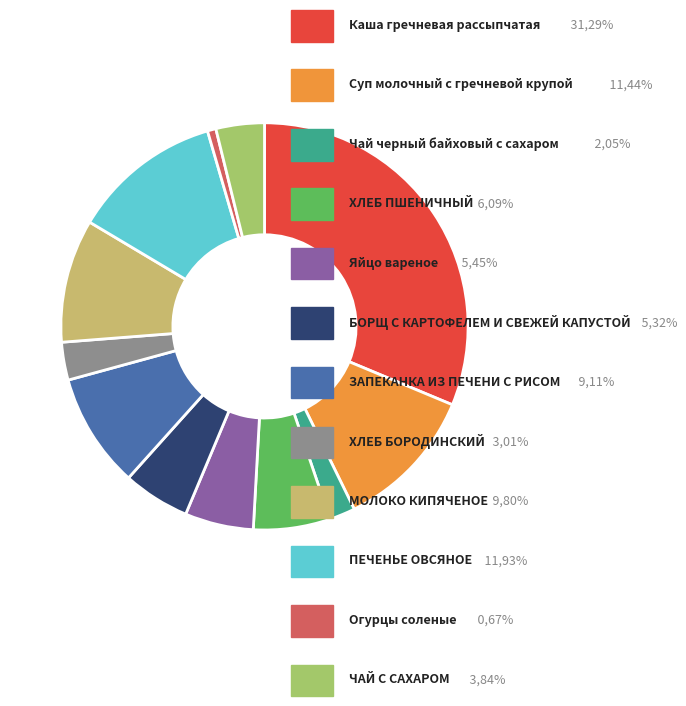

Is there a majority slice in this chart?

No